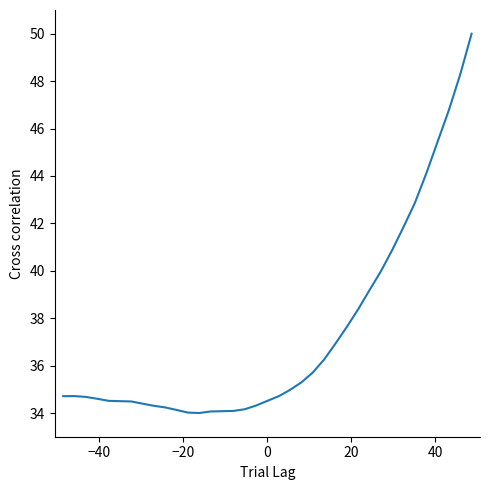

What is the difference between the second highest and second lowest values?

14.3